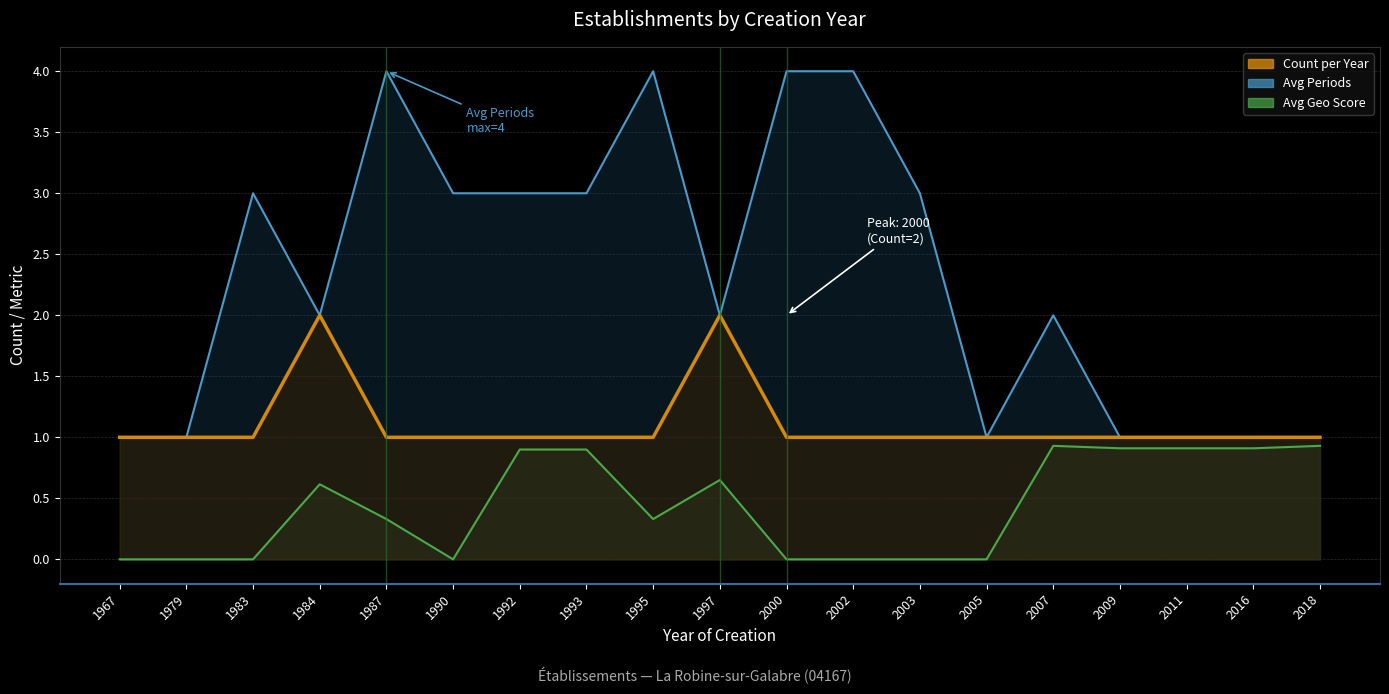

Rank the series by their maximum value, from highest to lowest.

Avg Periods, Count per Year, Avg Geo Score